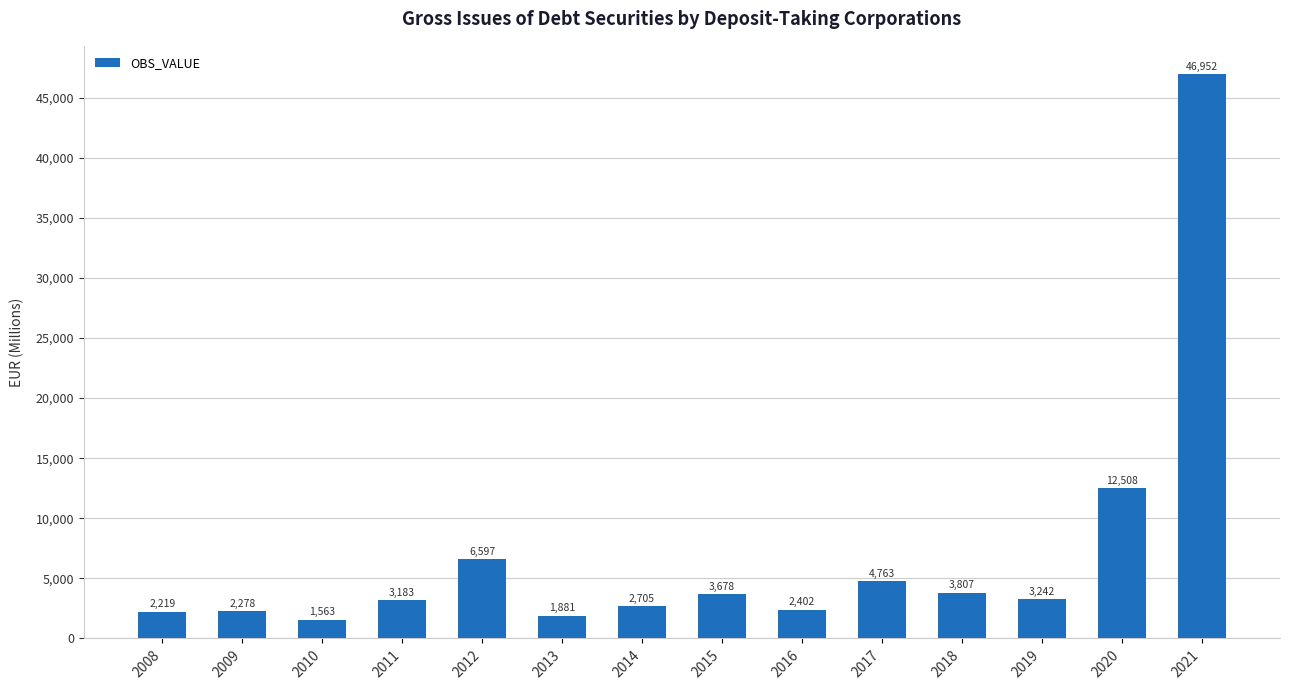

Is it true that the value at 2011 is 3183.0?

True